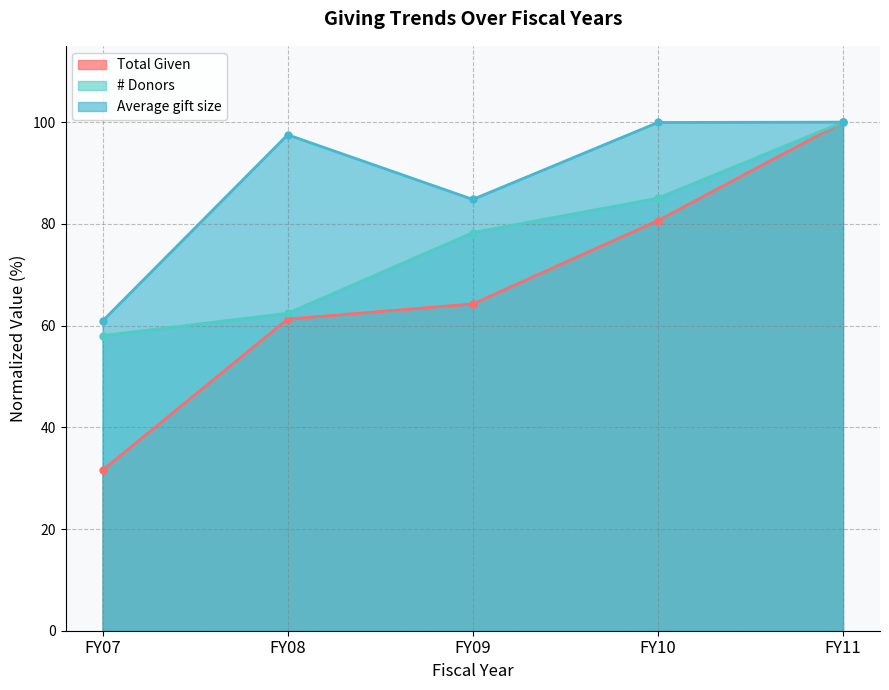

What are all the series names shown in the legend?

Total Given, # Donors, Average gift size